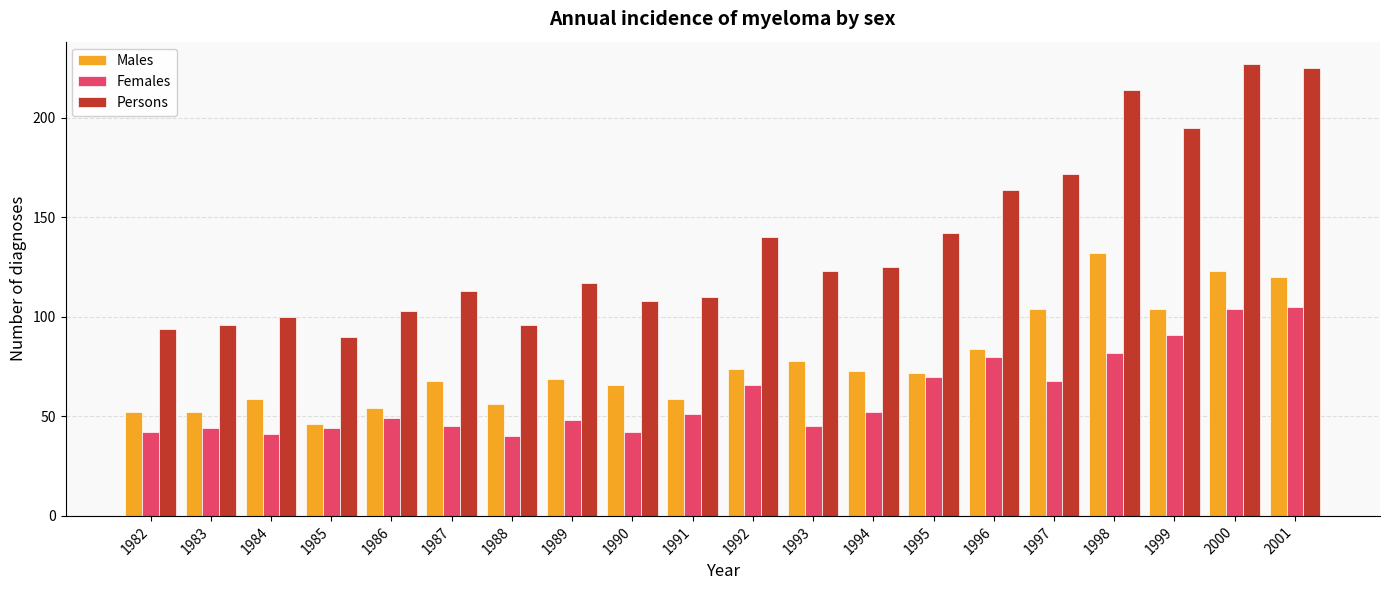

Which series changed the most between 1986 and 1994?

Persons